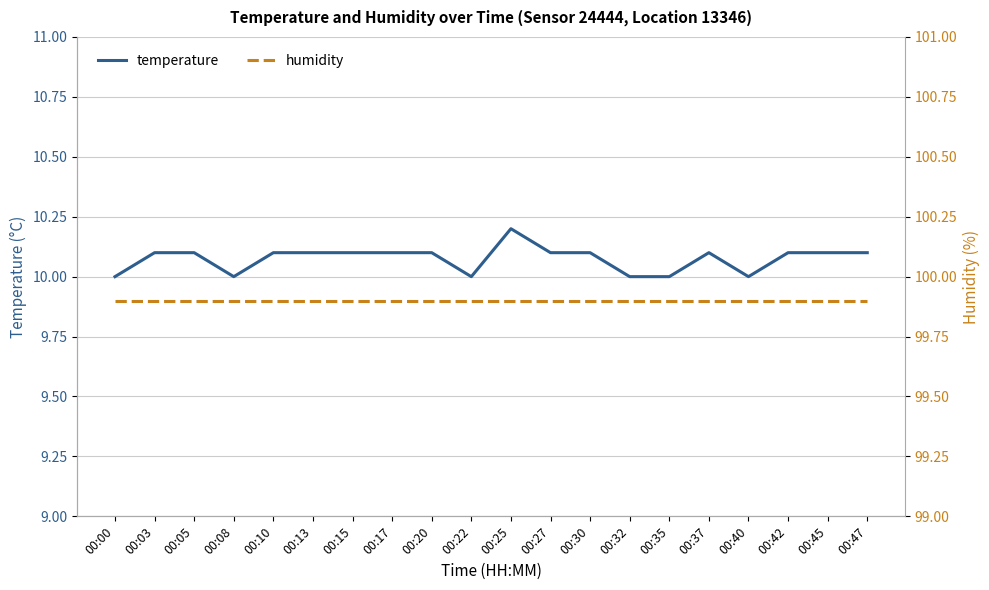

In temperature, how many points are lower than both neighbors (excluding endpoints)?

3